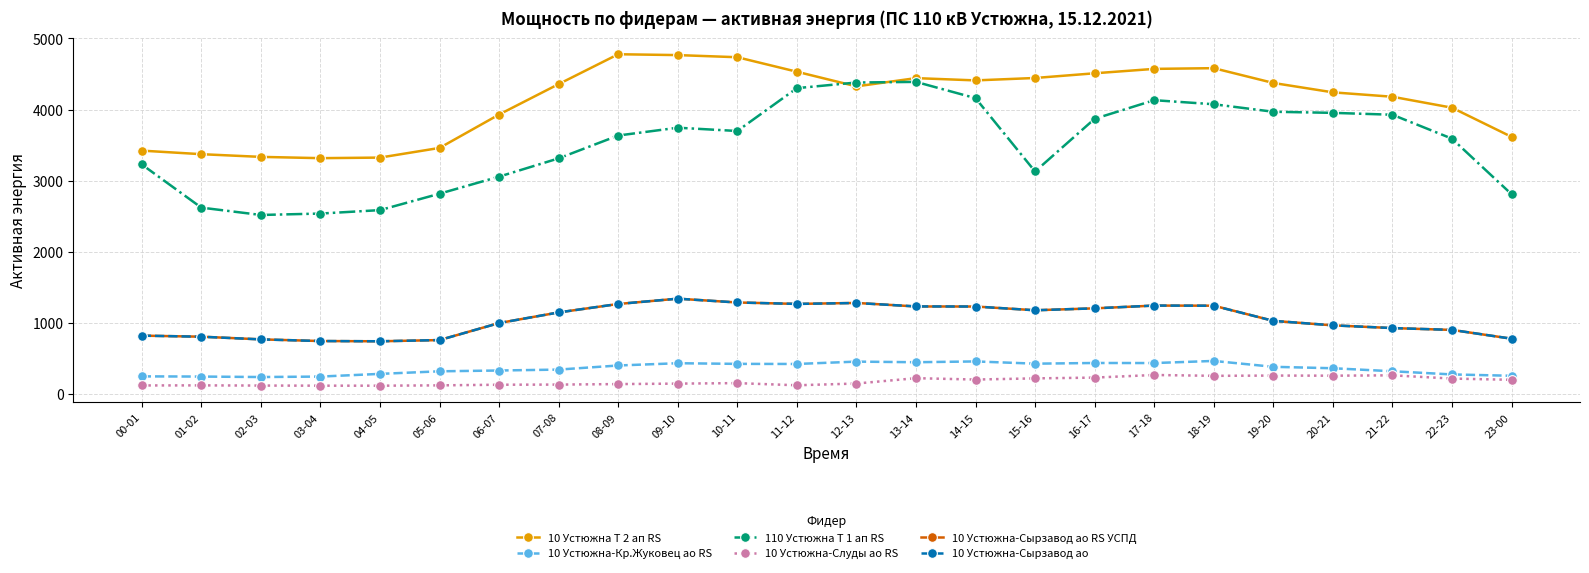

Between 05-06 and 11-12, which series saw the biggest shift?

110 Устюжна Т 1 ап RS